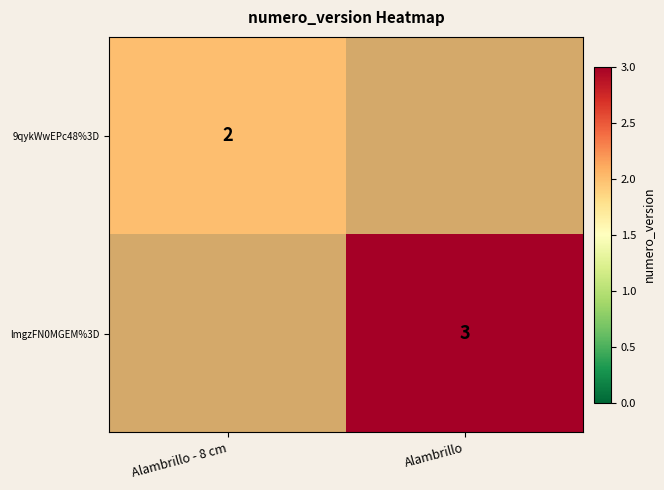

Between Alambrillo - 8 cm and Alambrillo, which is larger?

Alambrillo - 8 cm